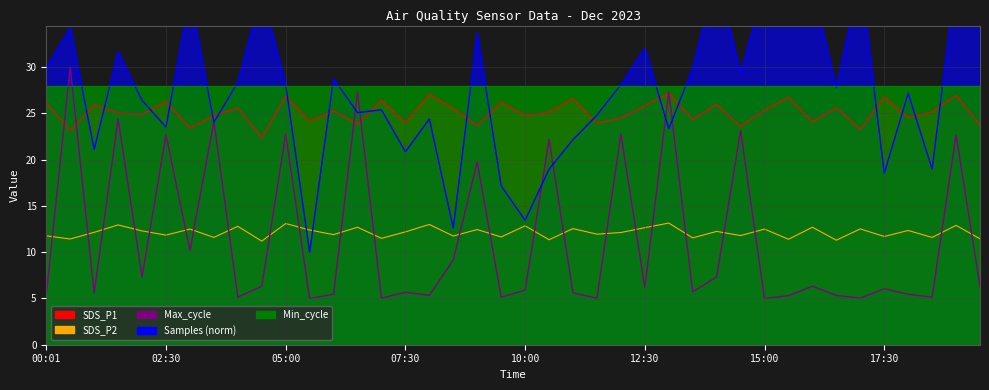

At which category does Max_cycle reach its first local valley?

01:00